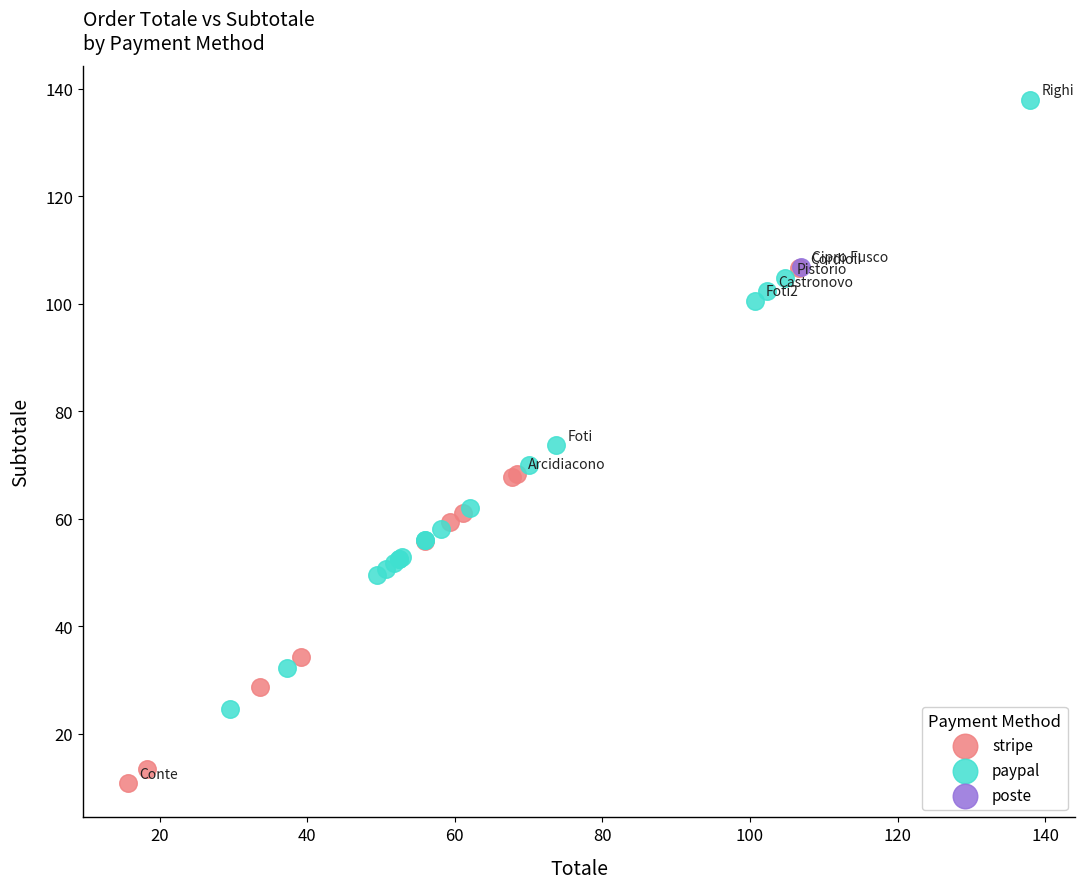

Which series contains the lowest Y value?

stripe